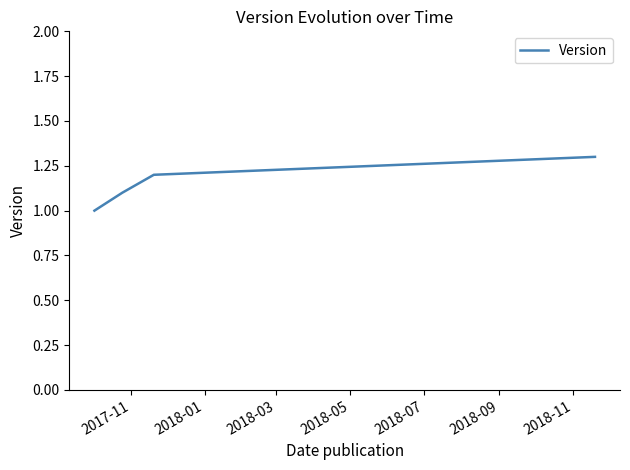

How many lines are shown in the chart?

1